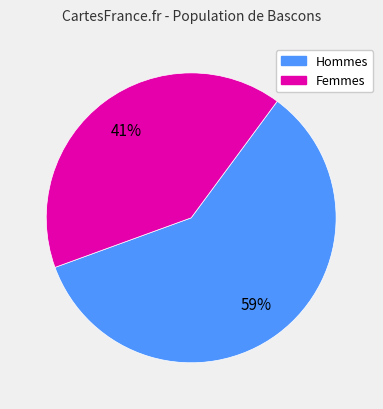

Is the sum of Femmes and Hommes greater than half?

Yes